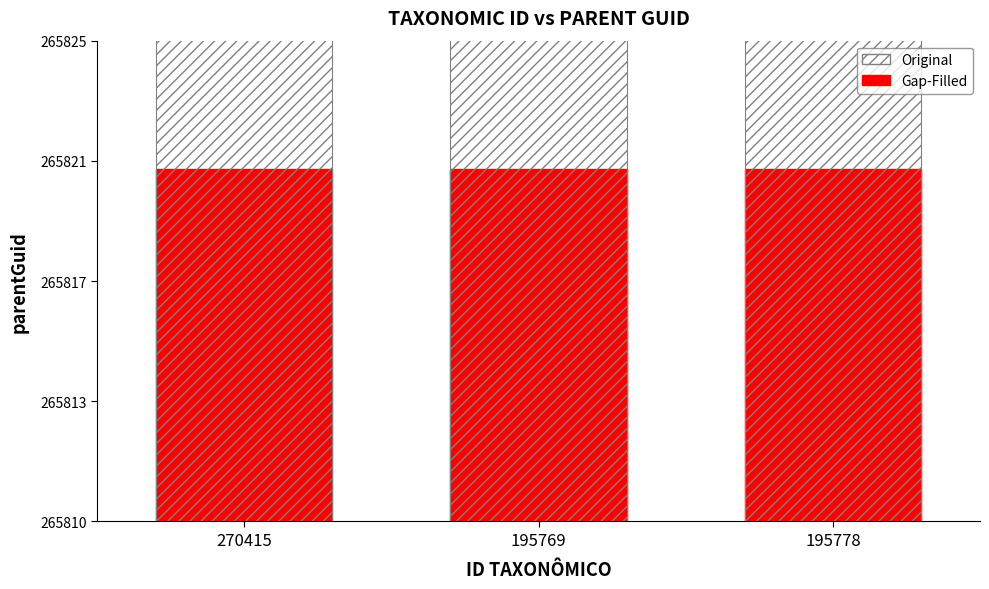

The value of Original at 270415 is 378408.7. True or false?

False